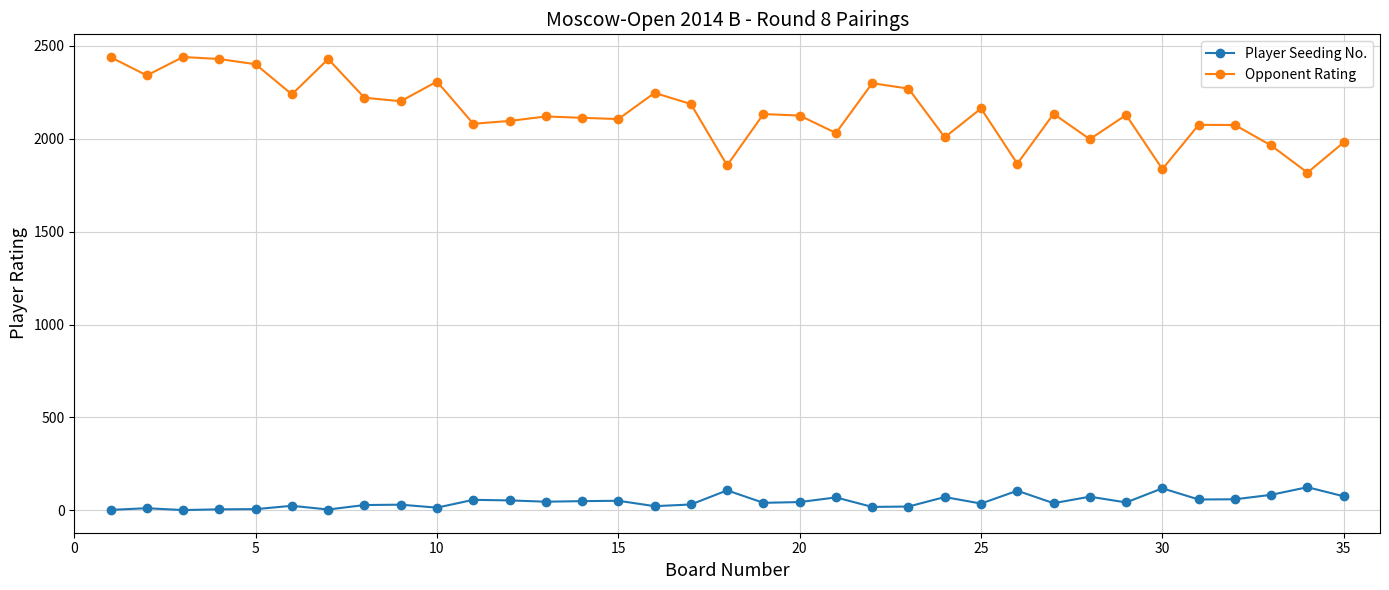

Count the number of categories in the chart.

35